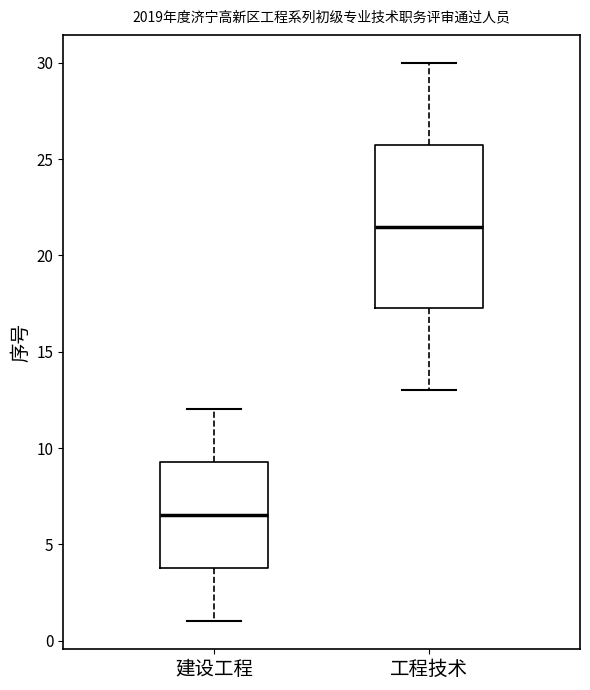

Where does the upper whisker of the box for 工程技术 end on the y-axis? The values are not printed on the chart, so give them approximately, as read against the axis.

30.0